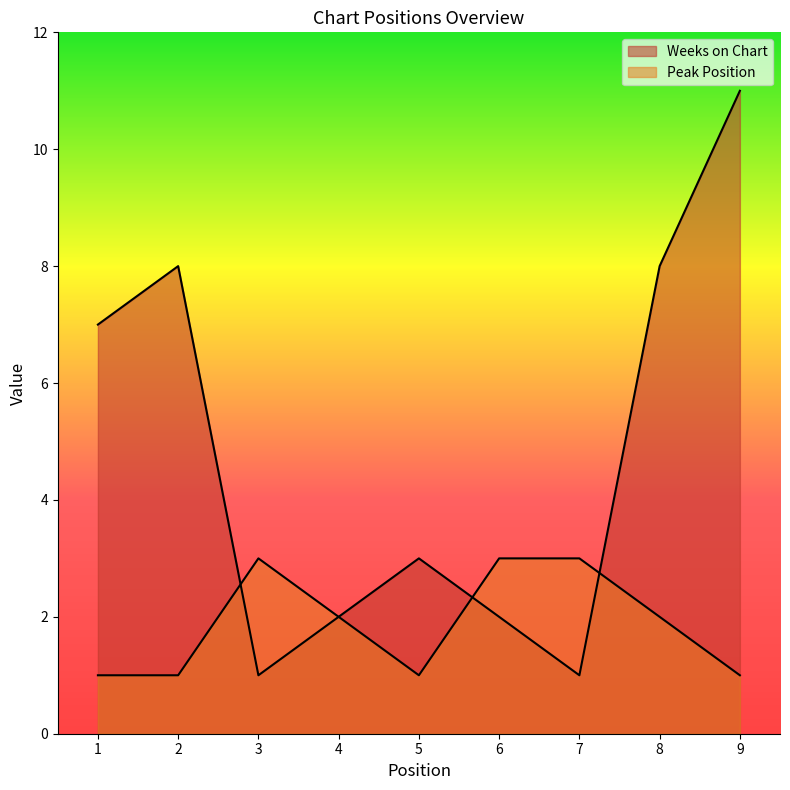

How many lines are shown in the chart?

2